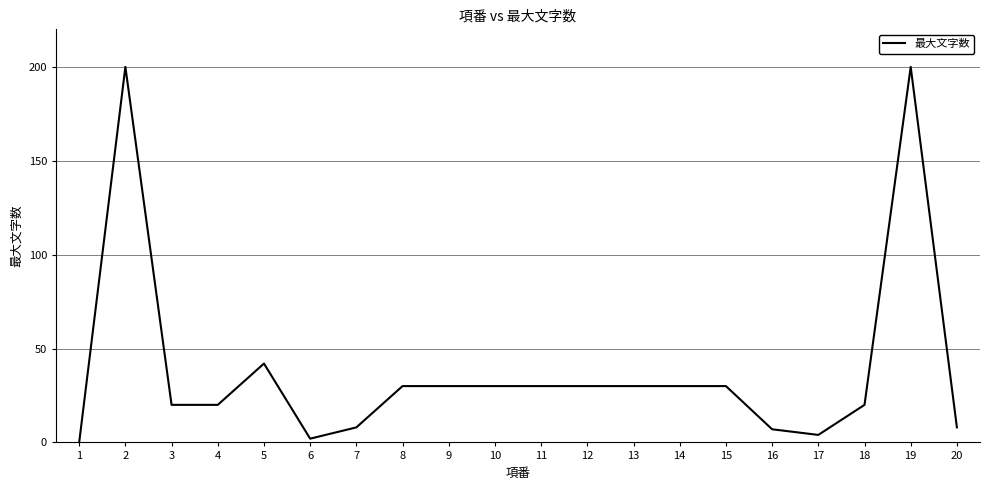

What is the difference between the maximum and minimum values?

200